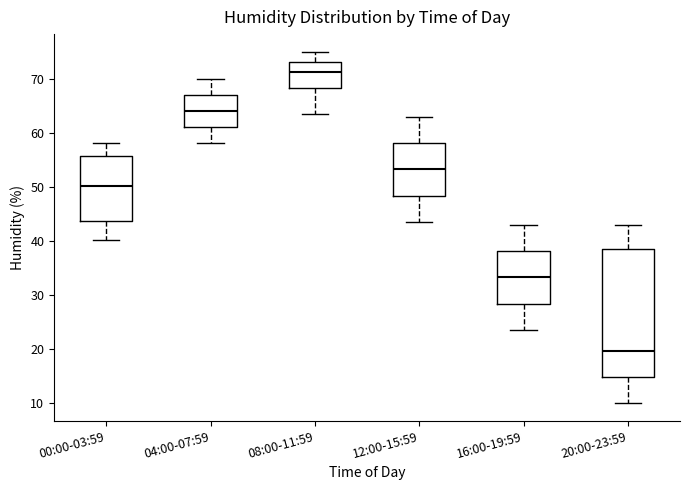

Where is the lower edge of the box for 00:00-03:59 on the y-axis? The values are not printed on the chart, so give them approximately, as read against the axis.

44